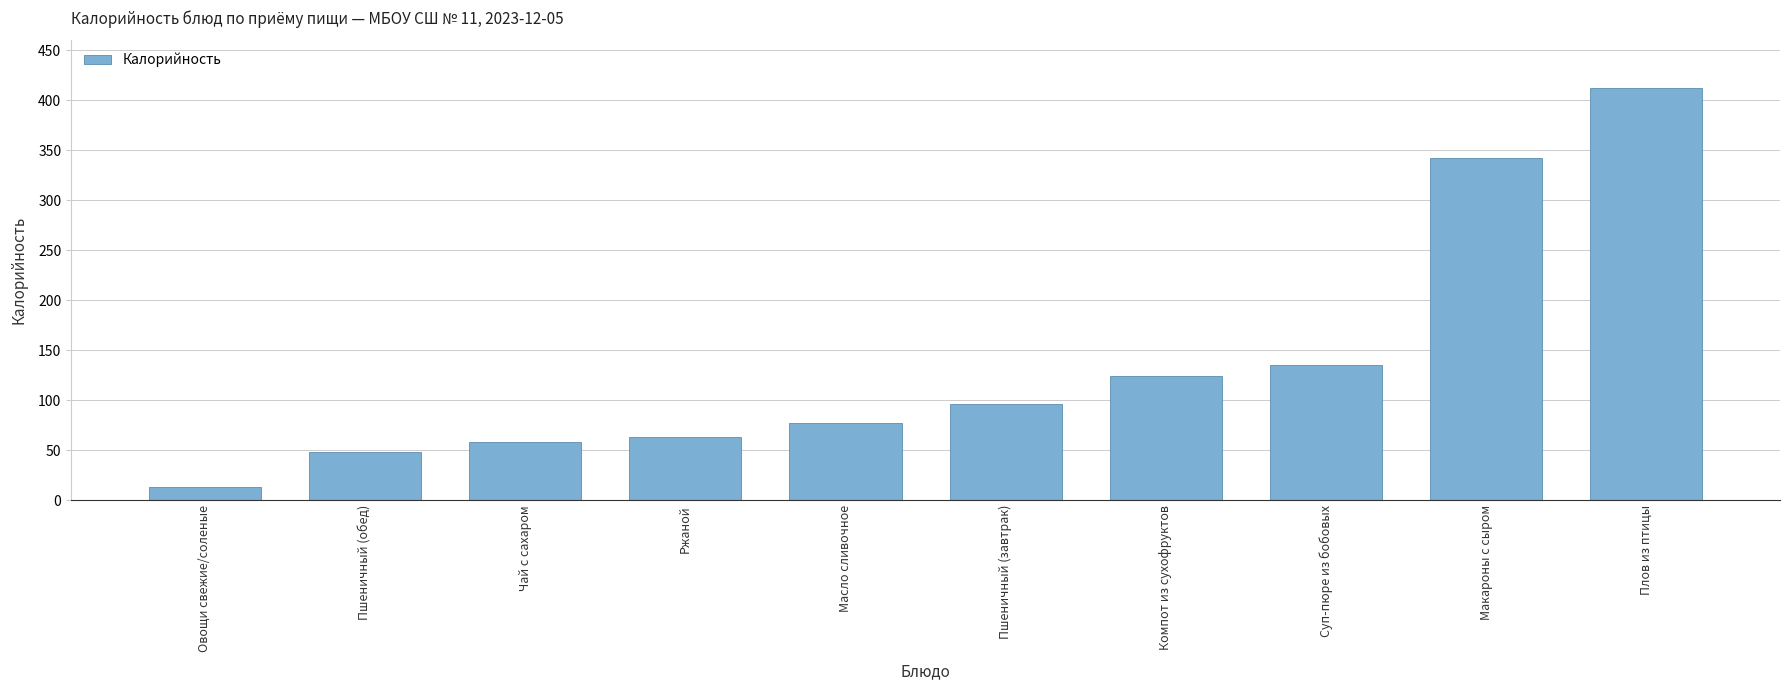

What is the label of the 6th bar from the left?

Пшеничный (завтрак)